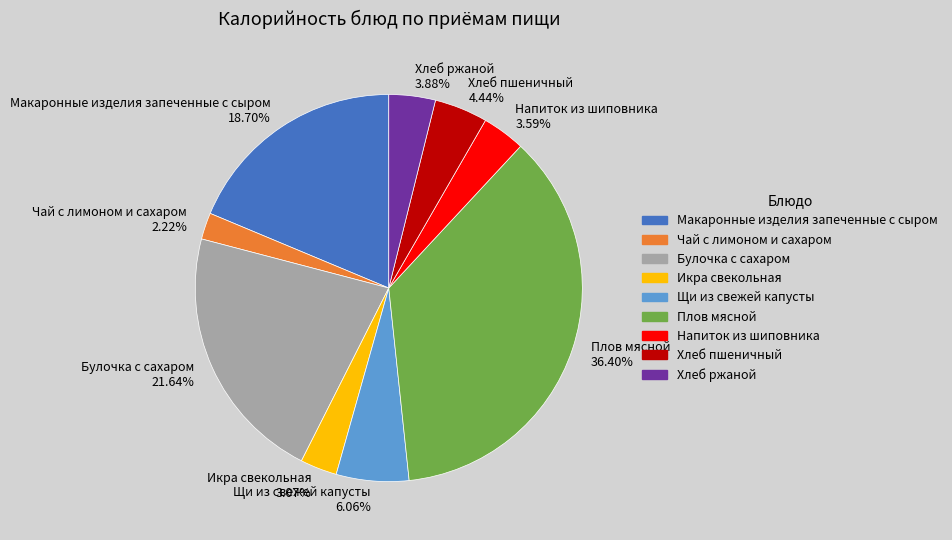

Is Икра свекольная the majority of the pie?

No